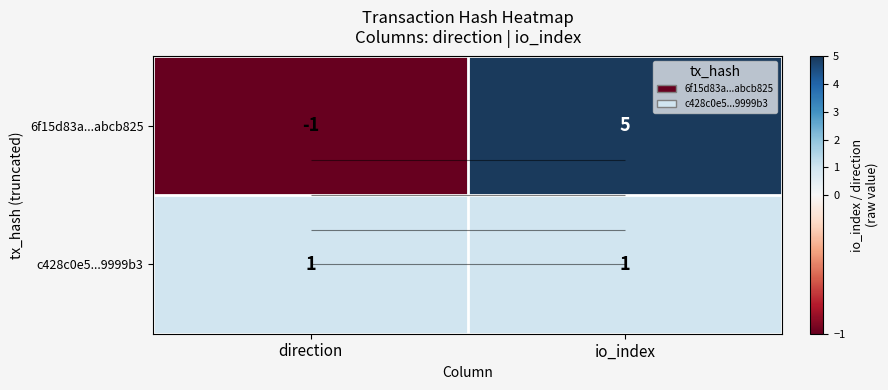

Which series has the largest range (max minus min)?

6f15d83a...abcb825